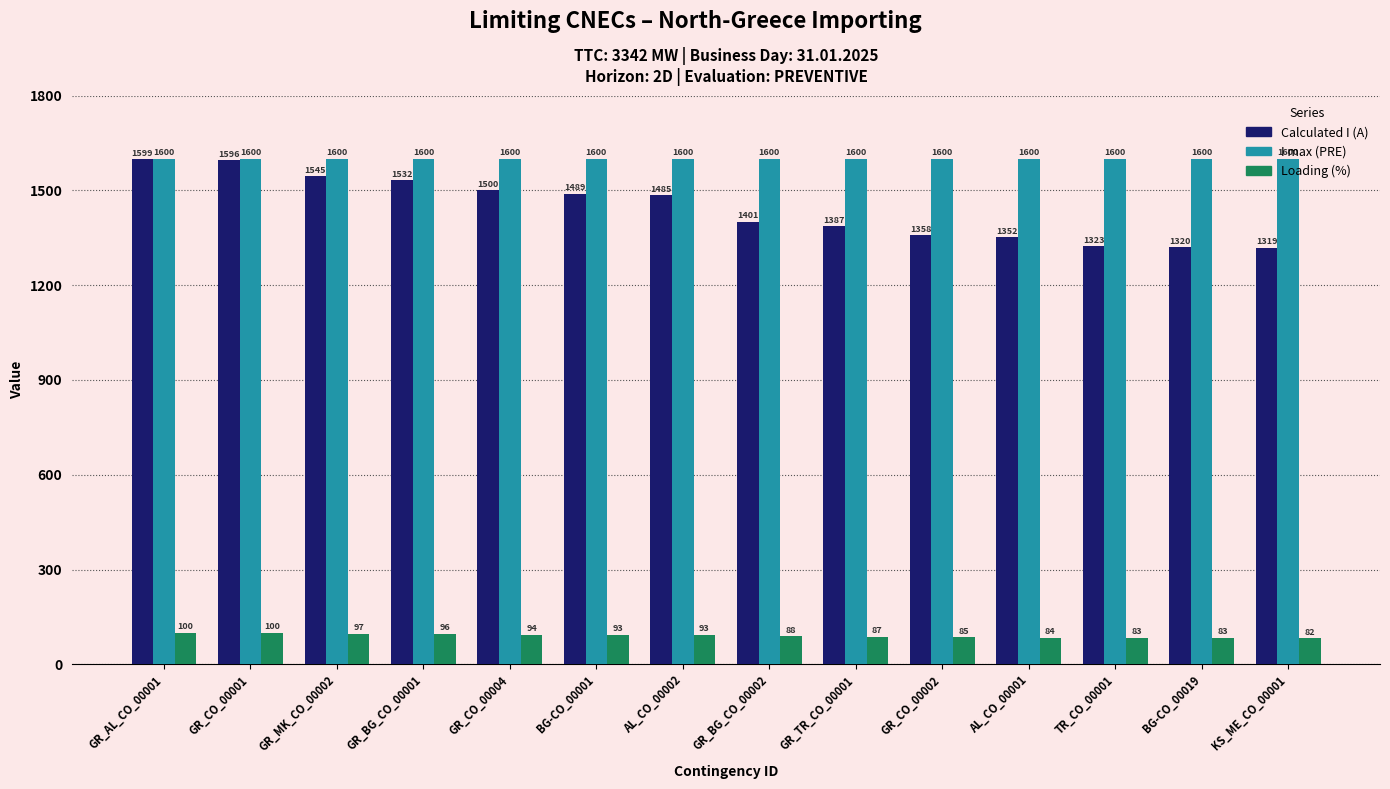

What is the difference between the maximum and minimum values in the Loading (%) series?

18